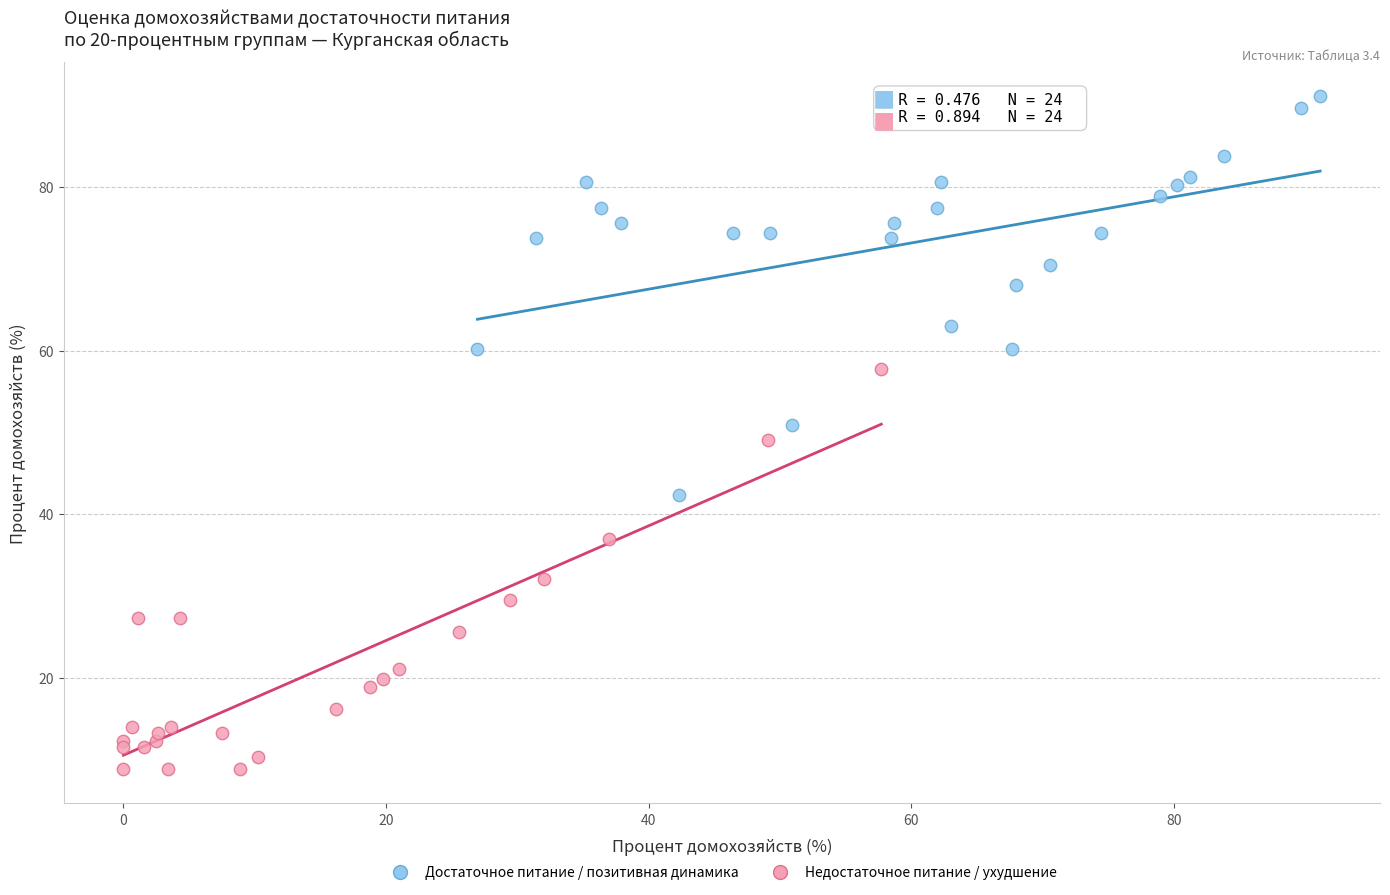

What are all the series names shown in the legend?

Достаточное питание / позитивная динамика, Недостаточное питание / ухудшение